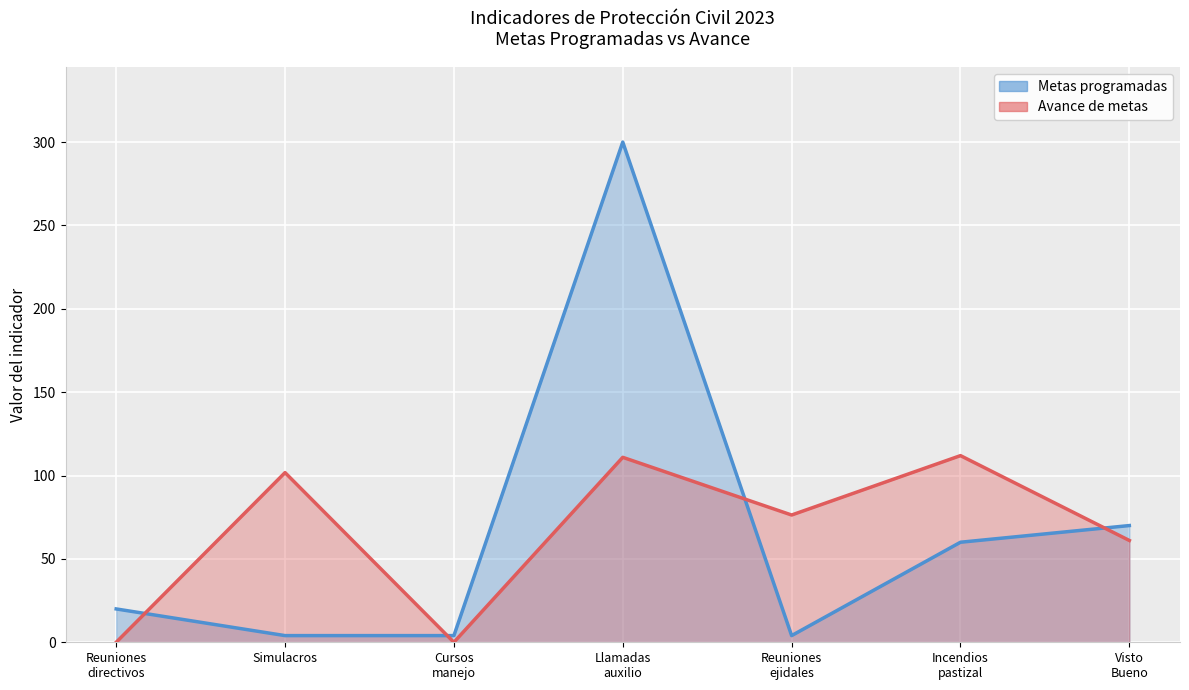

Count the number of data series in this chart.

2